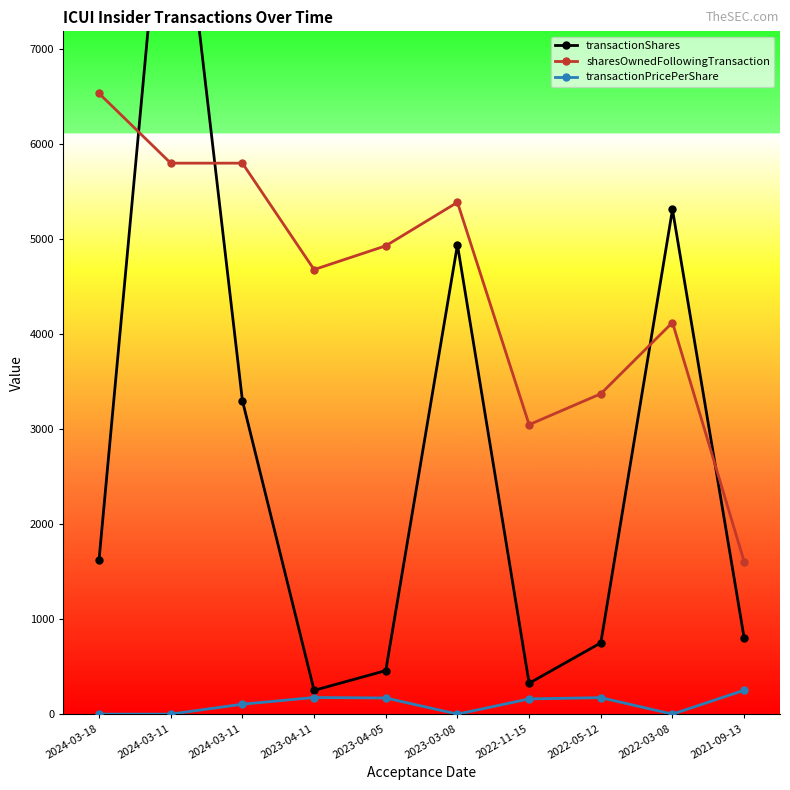

Where is the first local minimum for transactionShares?

2023-04-11